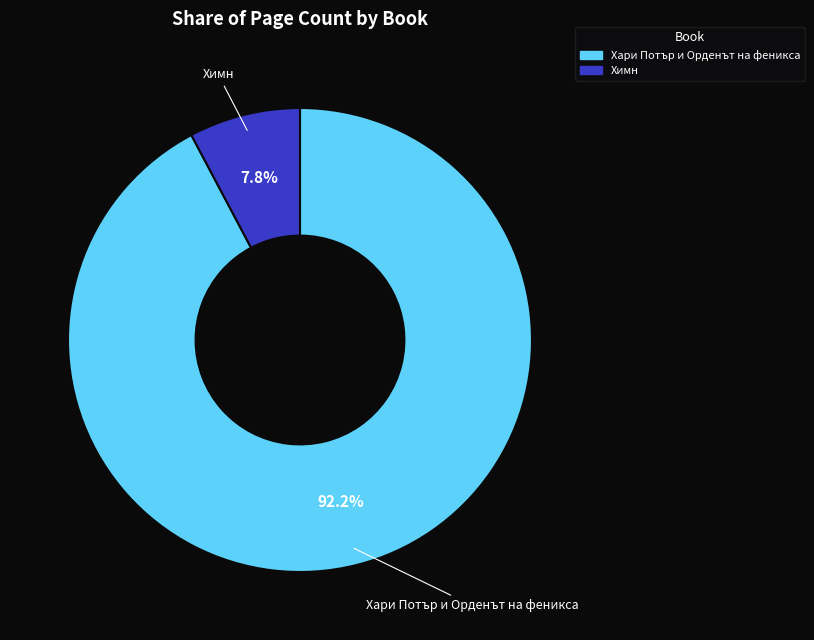

Is it true that Химн is 8% of the pie?

True